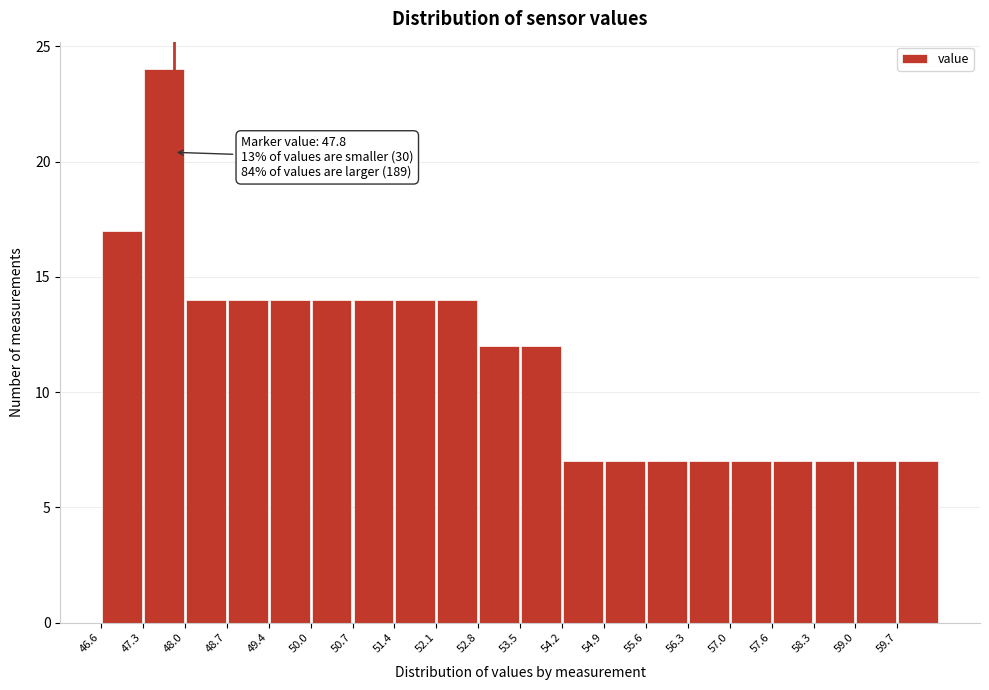

Over which range of the x-axis is the bar tallest?

47.29 to 47.98